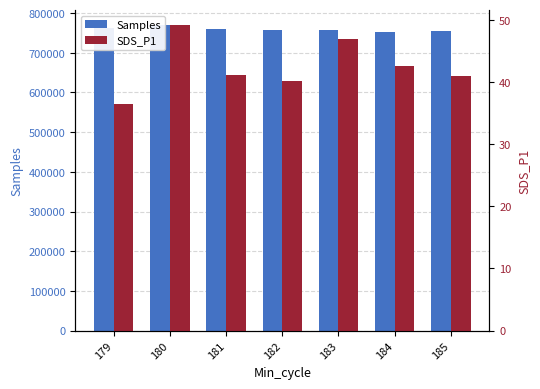

Which series changed the most between 183 and 184?

Samples